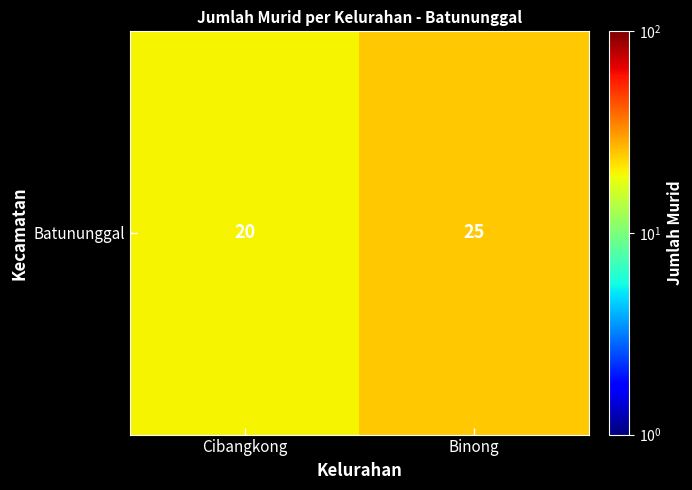

At which category does the chart reach its peak across all series?

Binong